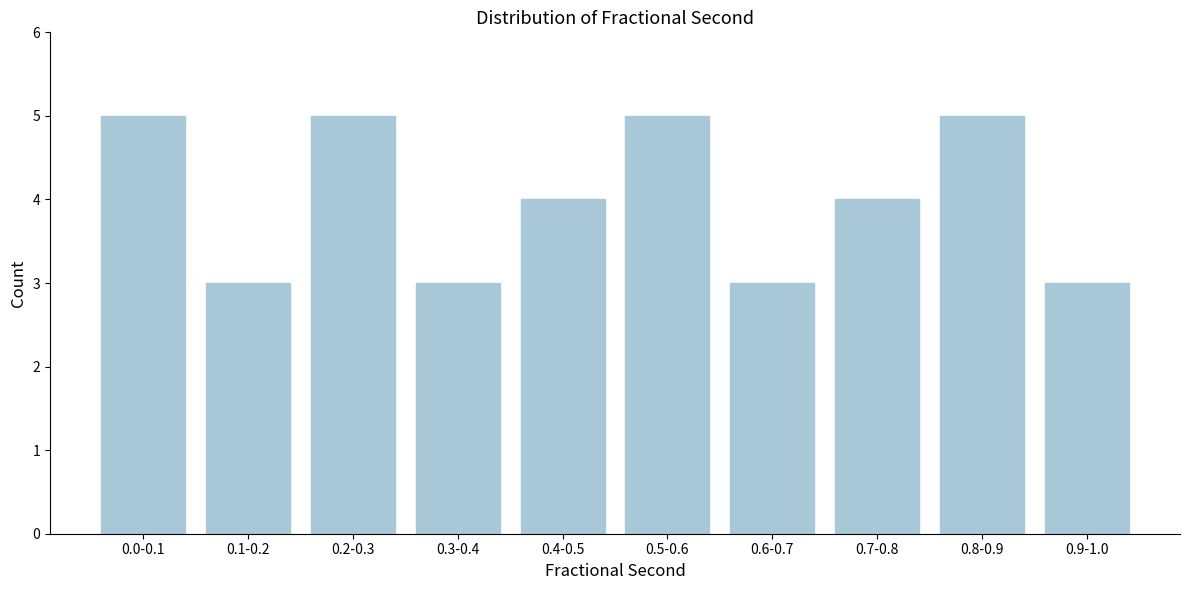

Reading right to left, extract all data points from this chart.

0.9-1.0=3	0.8-0.9=5	0.7-0.8=4	0.6-0.7=3	0.5-0.6=5	0.4-0.5=4	0.3-0.4=3	0.2-0.3=5	0.1-0.2=3	0.0-0.1=5